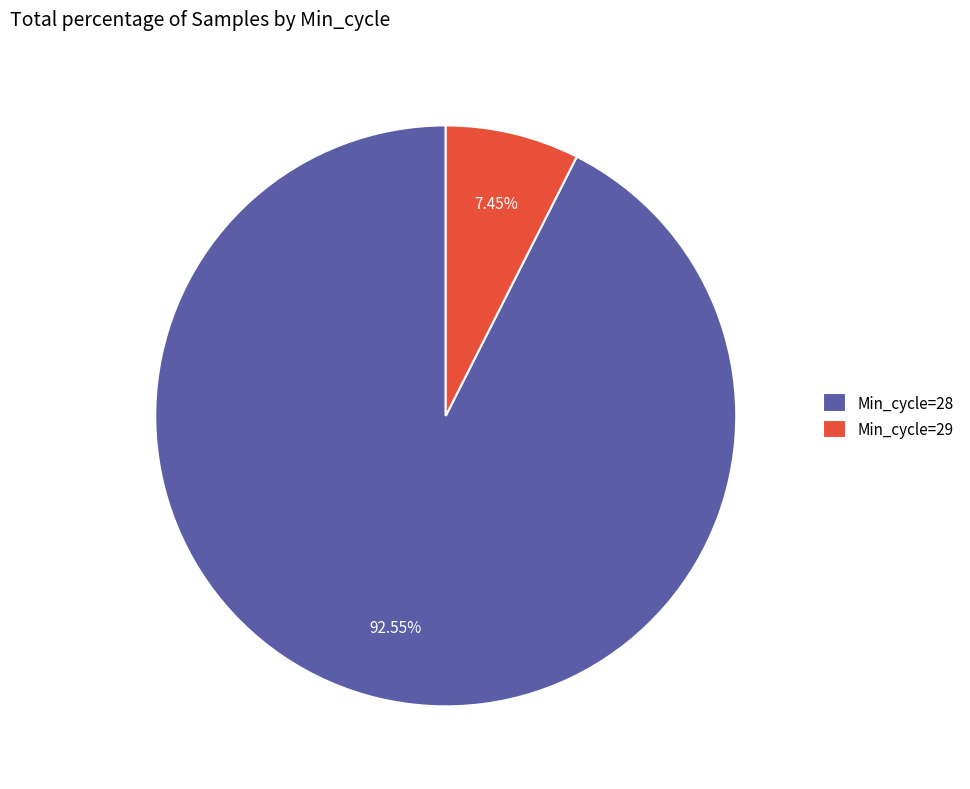

Do Min_cycle=29 and Min_cycle=28 together represent more than half of the pie?

Yes